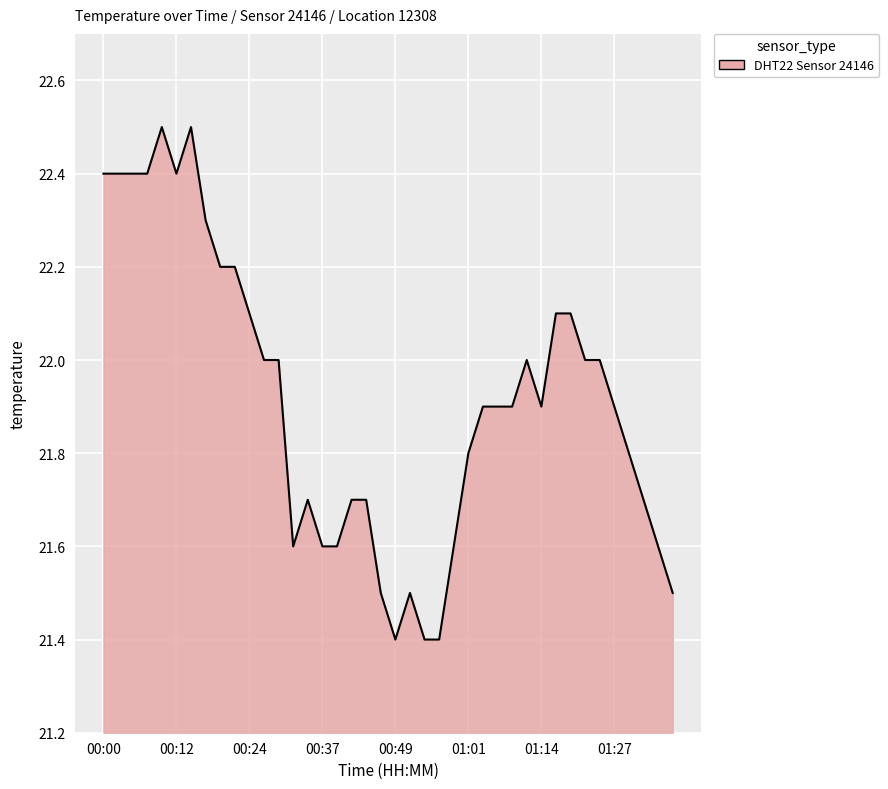

What is the difference between the maximum and minimum values?

1.1